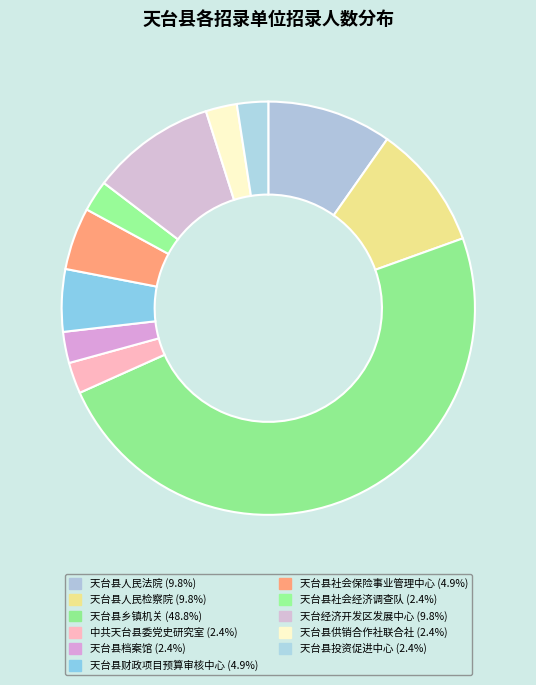

What is the change in value from 天台县财政项目预算审核中心 to 天台县投资促进中心?

-1